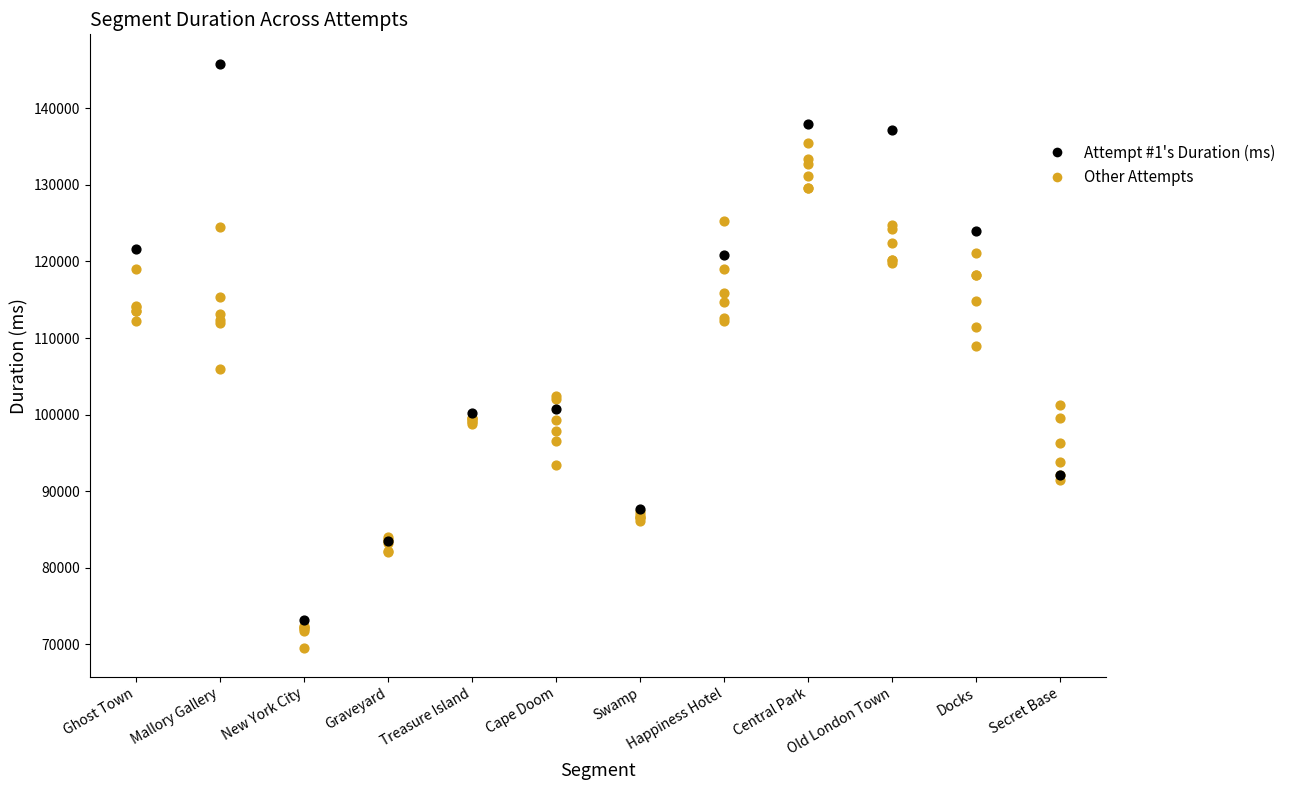

Which series has the largest total across all categories?

Attempt #1's Duration (ms)